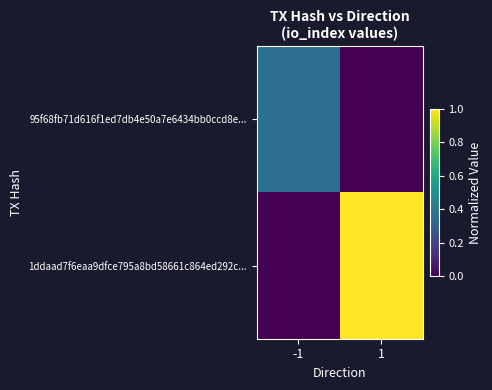

At how many categories does at least one series exceed 0?

2